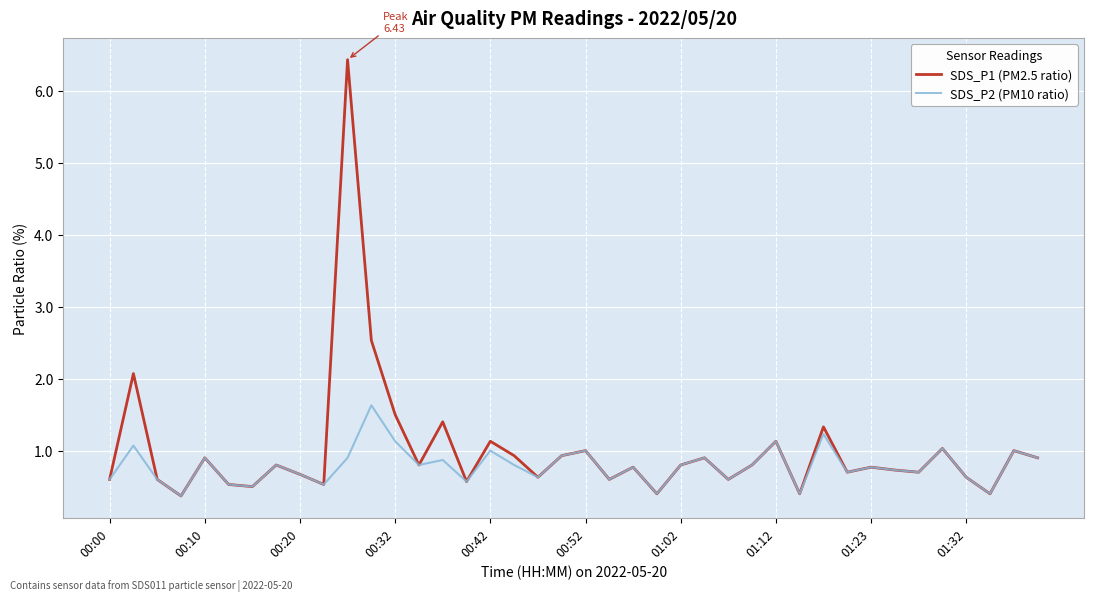

Rank the series by their maximum value, from lowest to highest.

SDS_P2 (PM10 ratio), SDS_P1 (PM2.5 ratio)